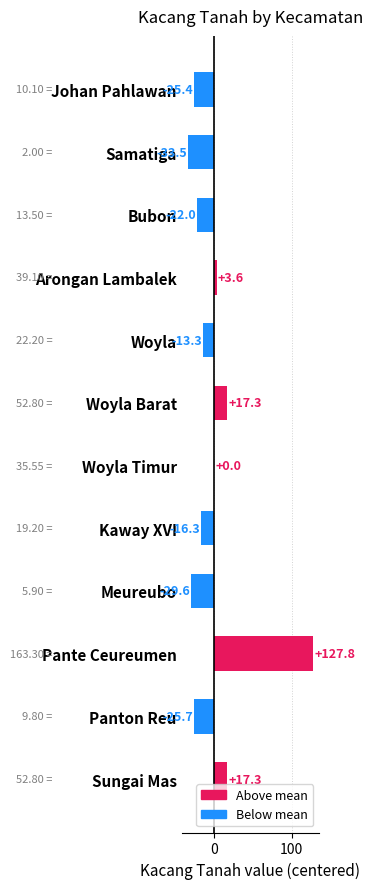

What is the sum of the values at Arongan Lambalek and Panton Reu?

-22.1